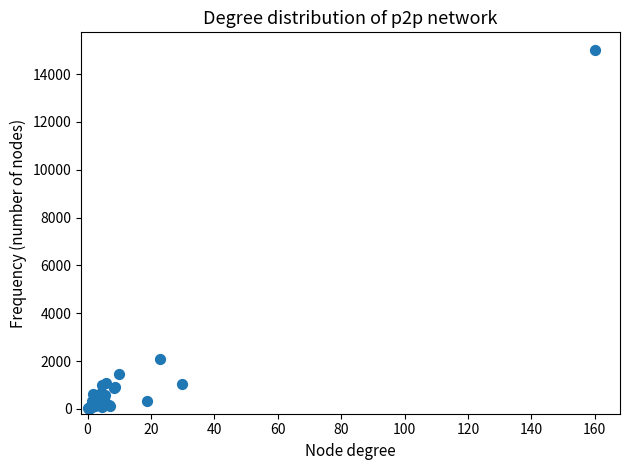

What Y value in the scatter plot is closest to 7508?

2084.4